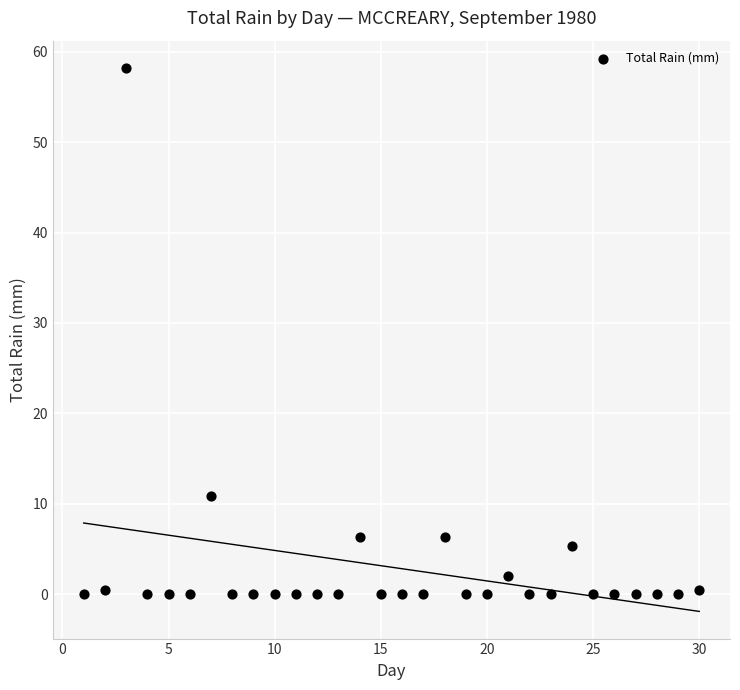

What is the range of X values (max minus min)?

29.0